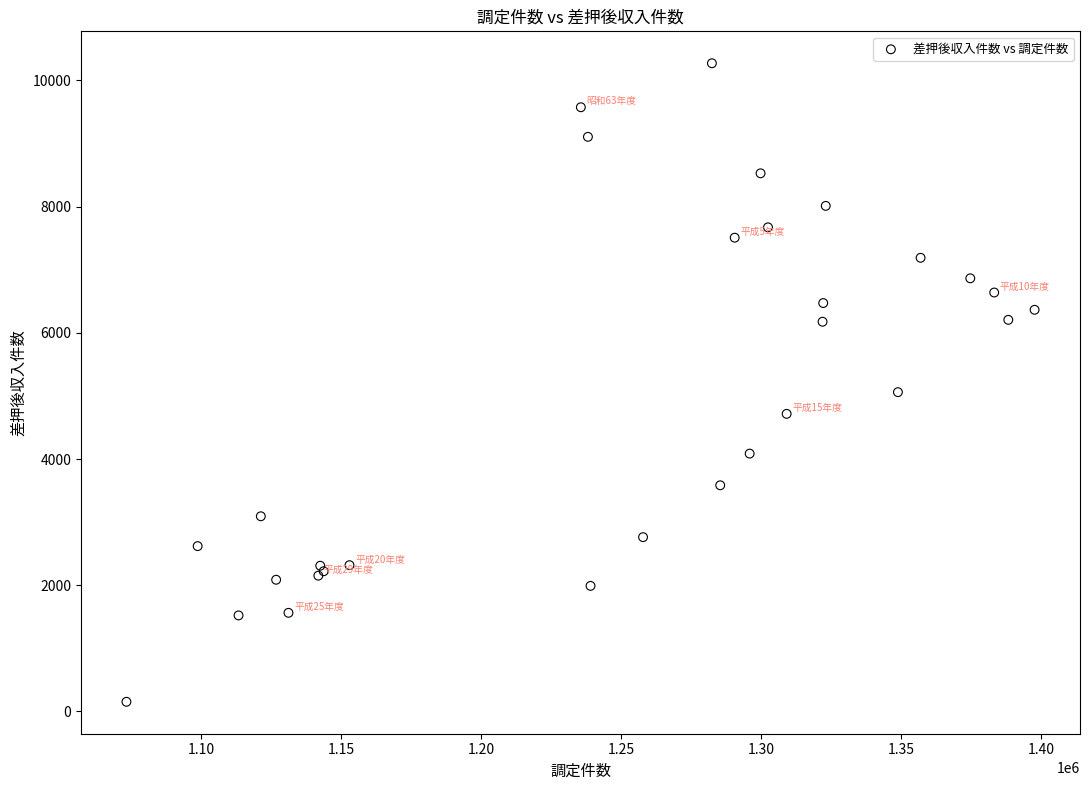

What Y value in the scatter plot is closest to 5212?

5060